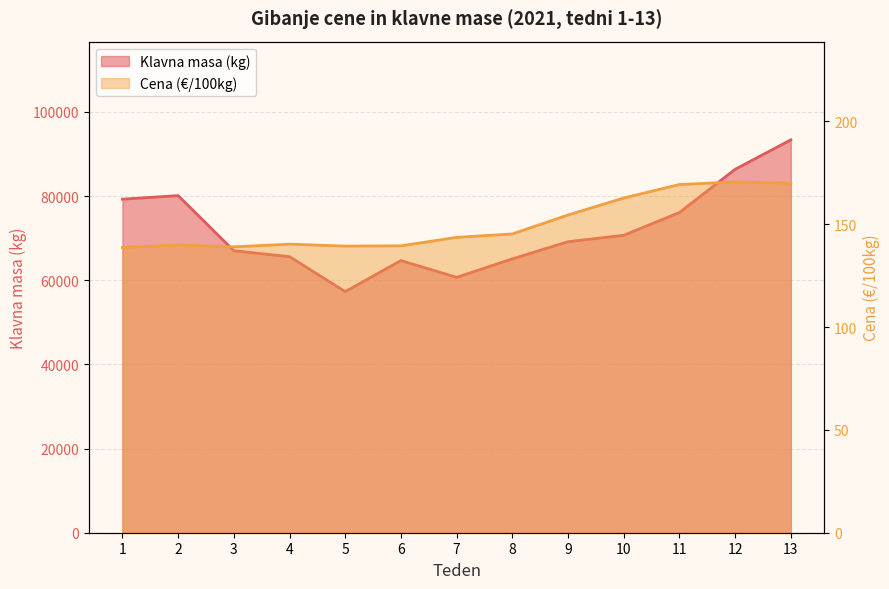

Reading right to left, extract all data points from this chart.

Klavna masa (kg): 13=93359.0	12=86357.0	11=76093.0	10=70678.0	9=69161.0	8=65078.0	7=60691.0	6=64670.0	5=57290.0	4=65602.0	3=67014.0	2=80112.0	1=79259.0
Cena (€/100kg): 13=169.9	12=170.6	11=169.3	10=162.8	9=154.5	8=145.3	7=143.6	6=139.5	5=139.4	4=140.3	3=139.0	2=139.9	1=138.7